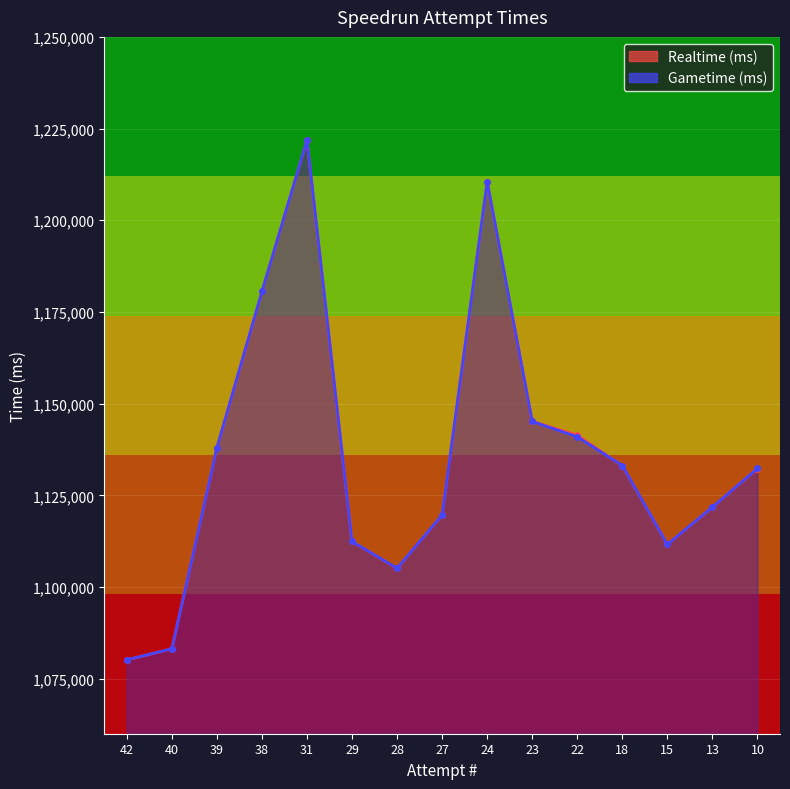

How many interior local peaks does the Realtime (ms) series have?

2